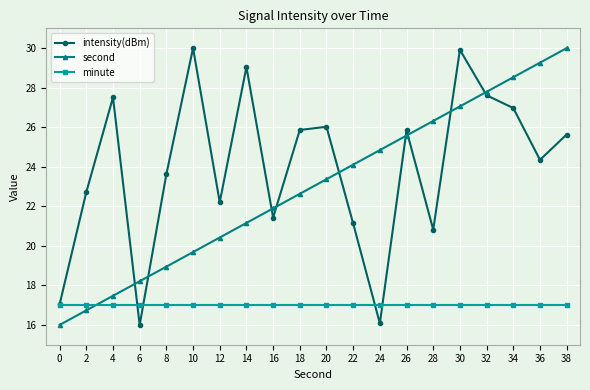

Where is intensity(dBm) nearest to the value 23?

2